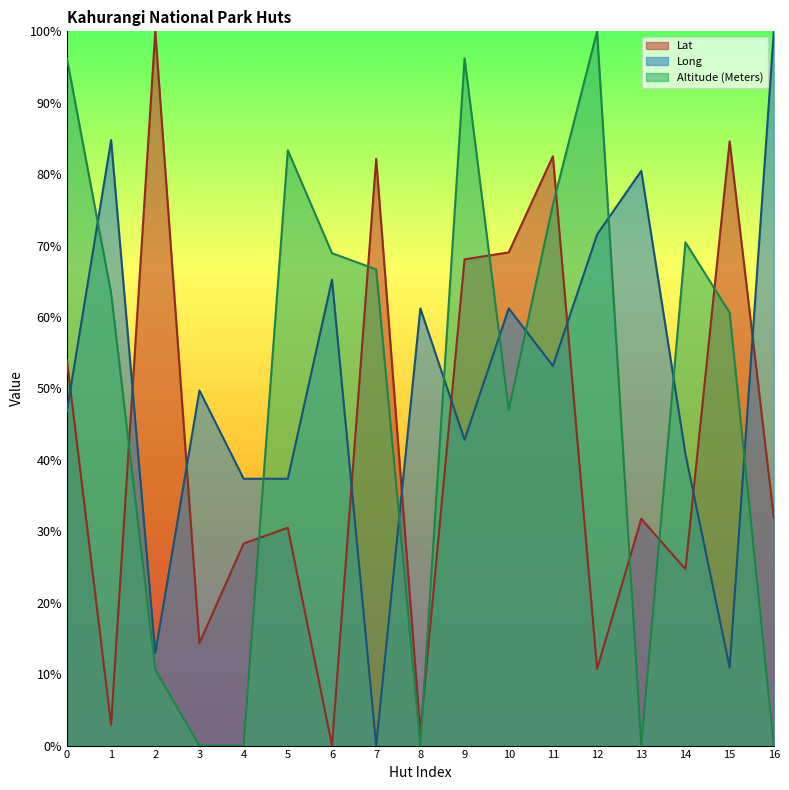

Does the chart have visible grid lines?

No